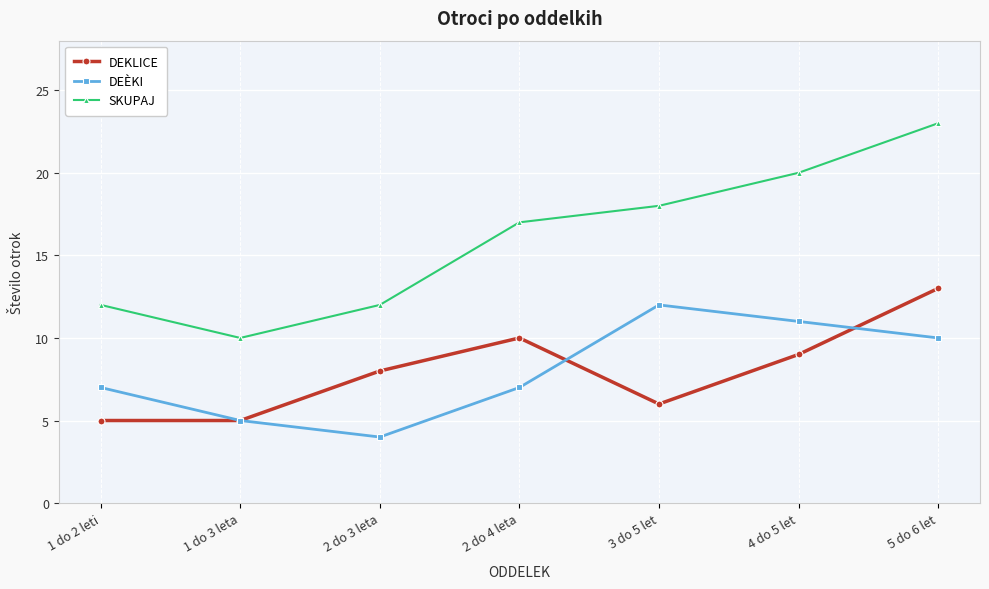

What is the total value across all series at 1 do 2 leti?

24